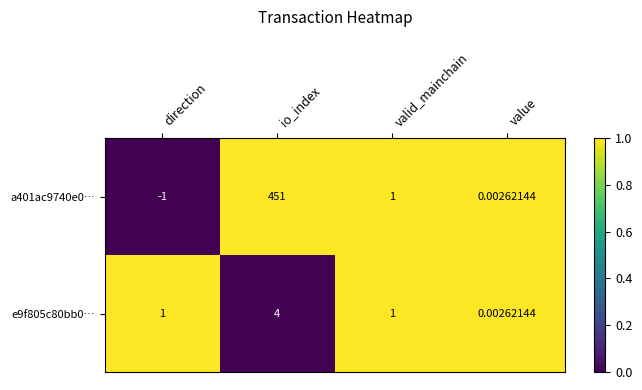

What is the total value across all series at valid_mainchain?

2.0